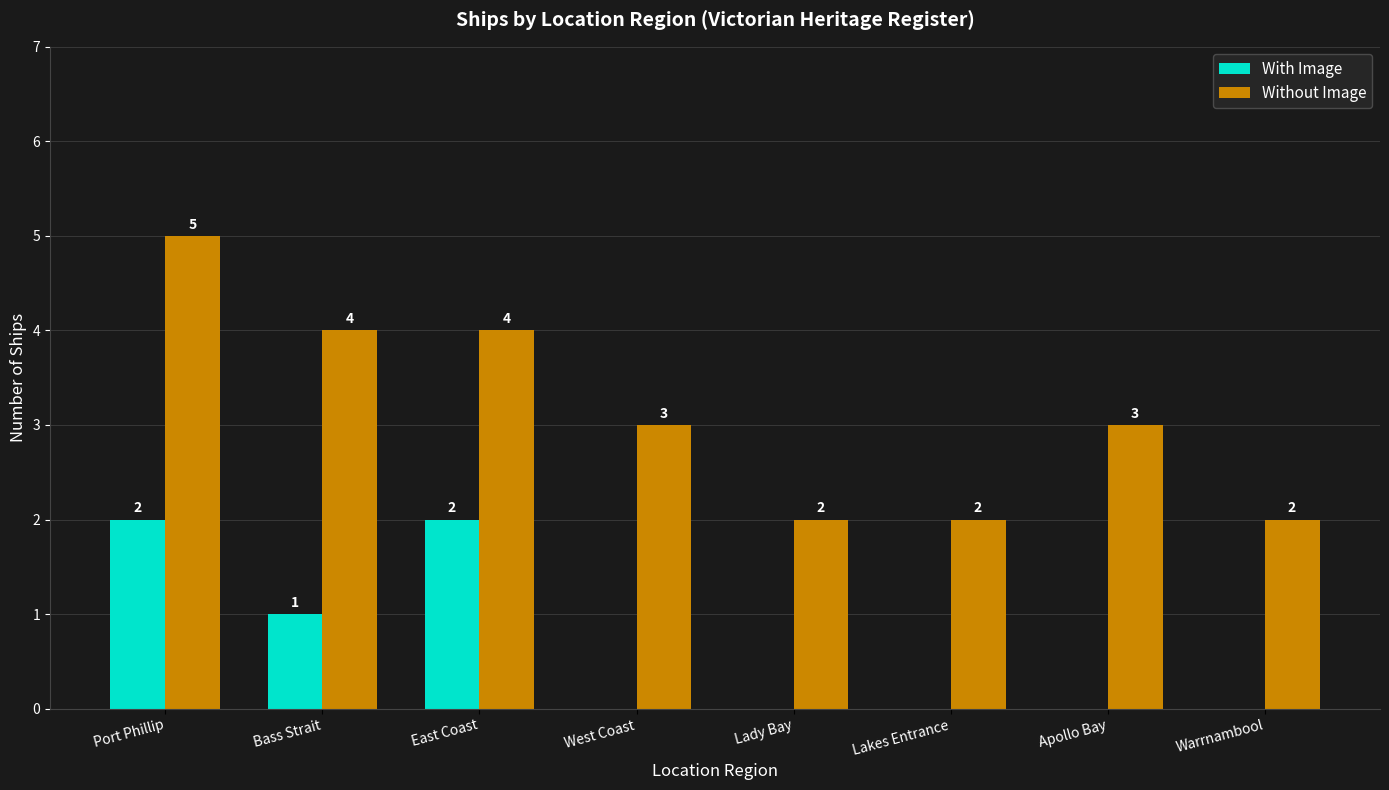

Reading left to right, transcribe all the data shown in this chart.

With Image: 2	1	2	0	0	0	0	0
Without Image: 5	4	4	3	2	2	3	2